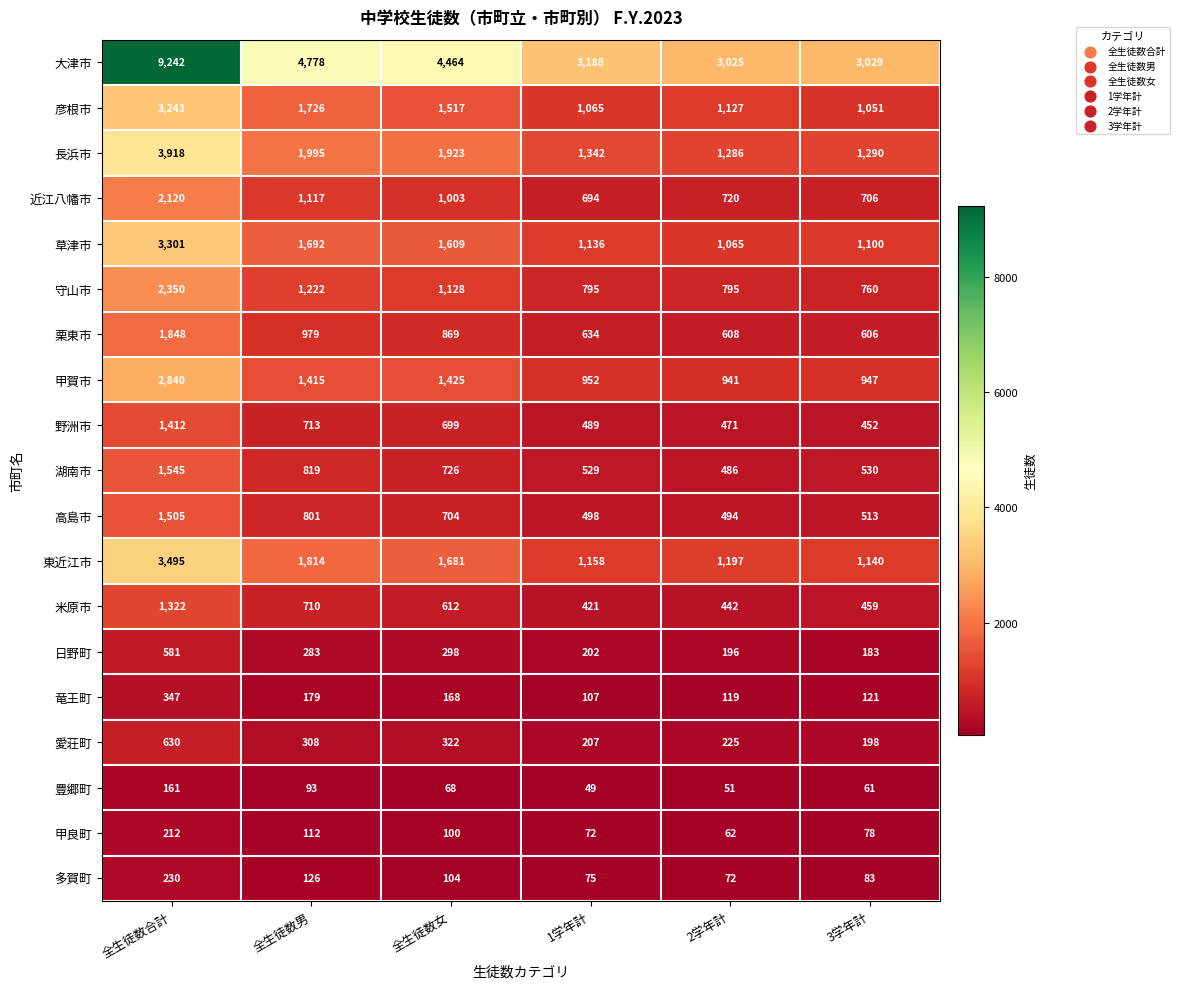

What is the total value across all series at 3学年計?

13307